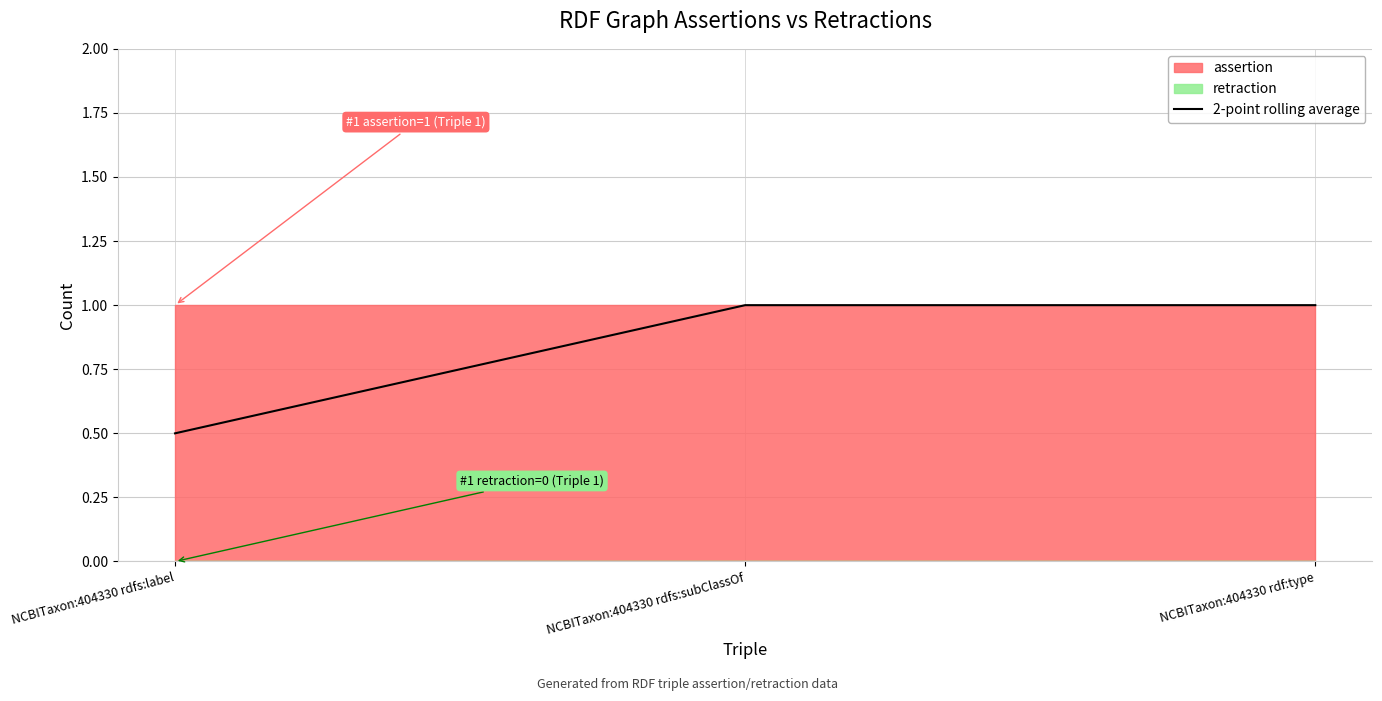

How many values are below 1?

1